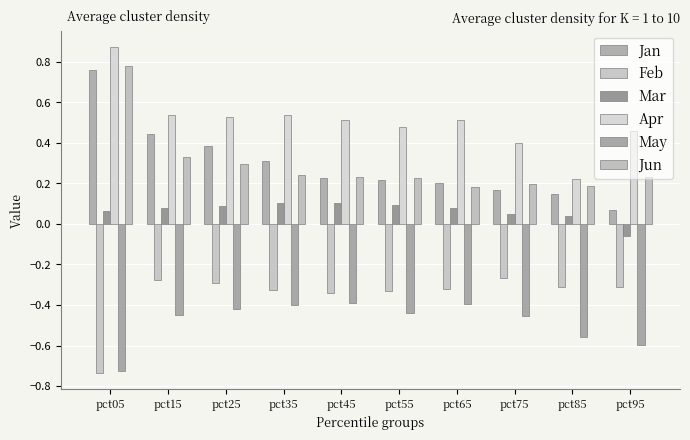

Which category has the highest value in the Jan series?

pct05